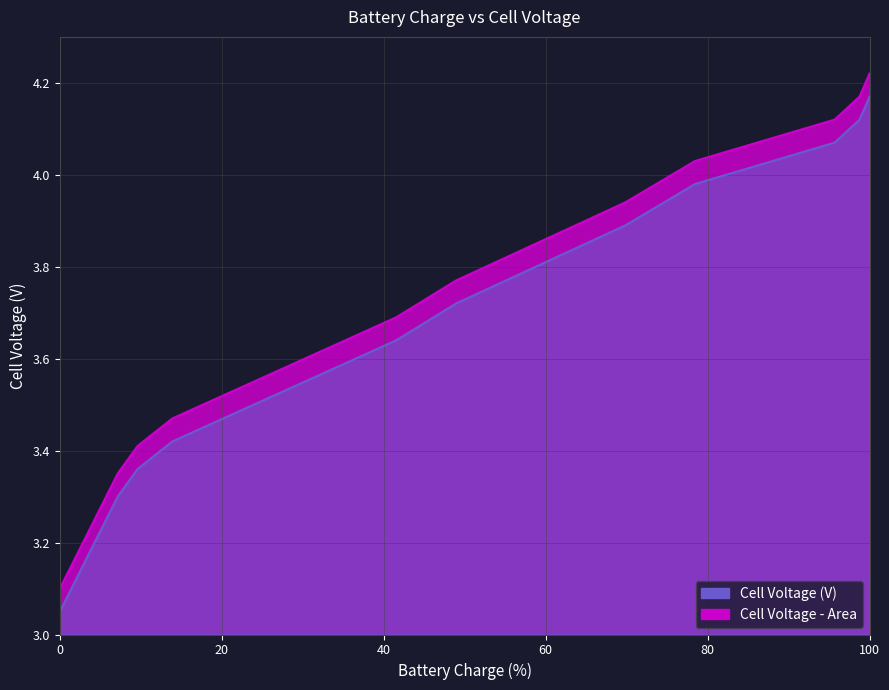

What is the difference between the maximum and minimum values?

1.1